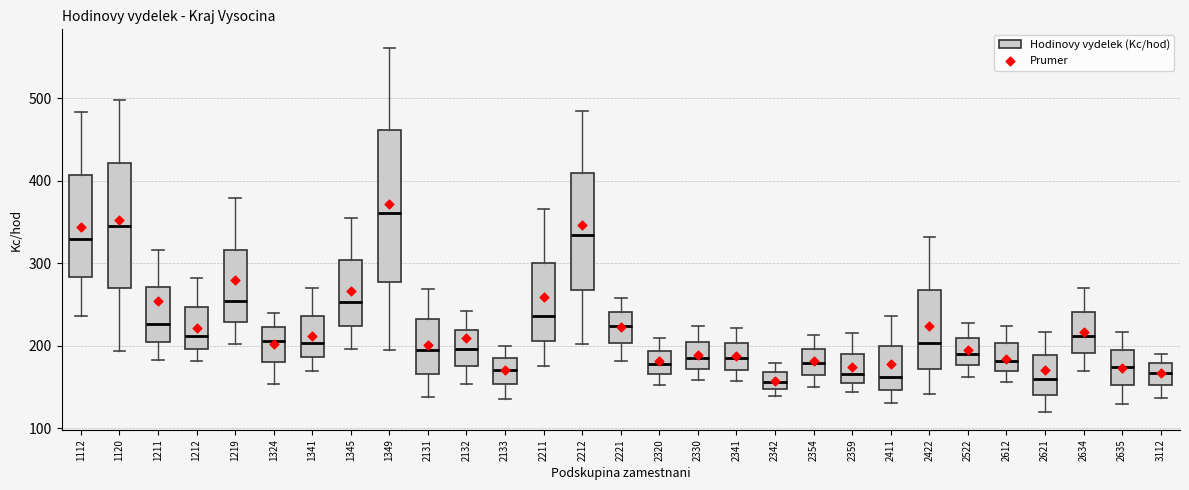

Reading left to right, read every box against the y-axis: the position of its median line, the range the box covers, and the ends of its whiskers. The values are not printed on the chart, so give them approximately, as read against the axis.

1112: median 330, box 280 to 410, whiskers 240 to 480
1120: median 350, box 270 to 420, whiskers 190 to 500
1211: median 230, box 200 to 270, whiskers 180 to 320
1212: median 210, box 200 to 250, whiskers 180 to 280
1219: median 250, box 230 to 320, whiskers 200 to 380
1324: median 210, box 180 to 220, whiskers 150 to 240
1341: median 200, box 190 to 240, whiskers 170 to 270
1345: median 250, box 220 to 300, whiskers 200 to 360
1349: median 360, box 280 to 460, whiskers 190 to 560
2131: median 190, box 170 to 230, whiskers 140 to 270
2132: median 200, box 170 to 220, whiskers 150 to 240
2133: median 170, box 150 to 190, whiskers 140 to 200
2211: median 240, box 210 to 300, whiskers 180 to 370
2212: median 330, box 270 to 410, whiskers 200 to 480
2221: median 220, box 200 to 240, whiskers 180 to 260
2320: median 180, box 170 to 190, whiskers 150 to 210
2330: median 190, box 170 to 200, whiskers 160 to 220
2341: median 180, box 170 to 200, whiskers 160 to 220
2342: median 160, box 150 to 170, whiskers 140 to 180
2354: median 180, box 160 to 200, whiskers 150 to 210
2359: median 170, box 150 to 190, whiskers 140 to 210
2411: median 160, box 150 to 200, whiskers 130 to 240
2422: median 200, box 170 to 270, whiskers 140 to 330
2522: median 190, box 180 to 210, whiskers 160 to 230
2612: median 180, box 170 to 200, whiskers 160 to 220
2621: median 160, box 140 to 190, whiskers 120 to 220
2634: median 210, box 190 to 240, whiskers 170 to 270
2635: median 170, box 150 to 200, whiskers 130 to 220
3112: median 170, box 150 to 180, whiskers 140 to 190